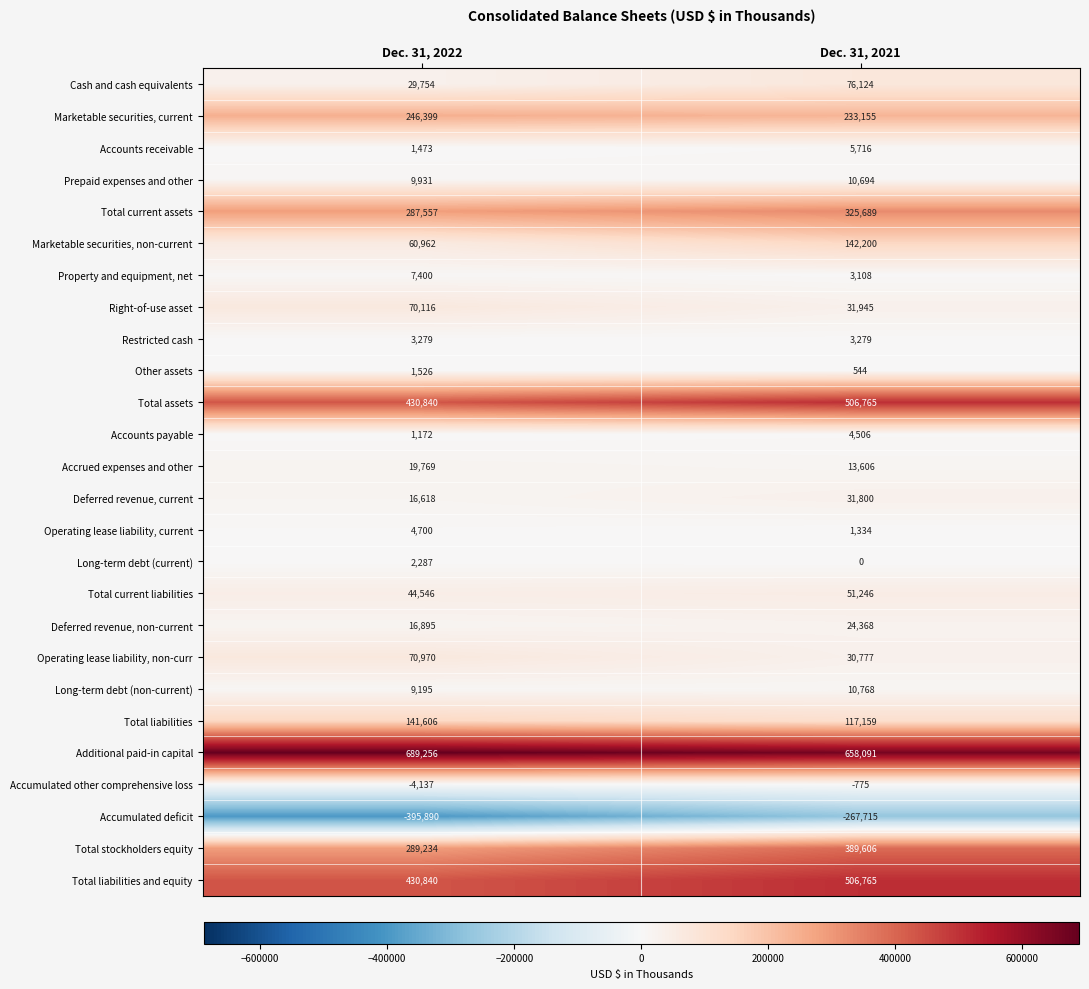

At which category does the chart reach its peak across all series?

Dec. 31, 2022